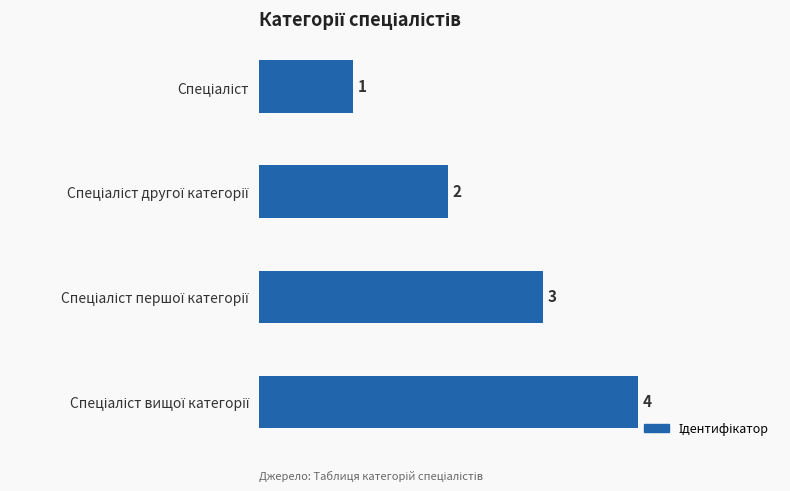

How many categories are shown in the chart?

4